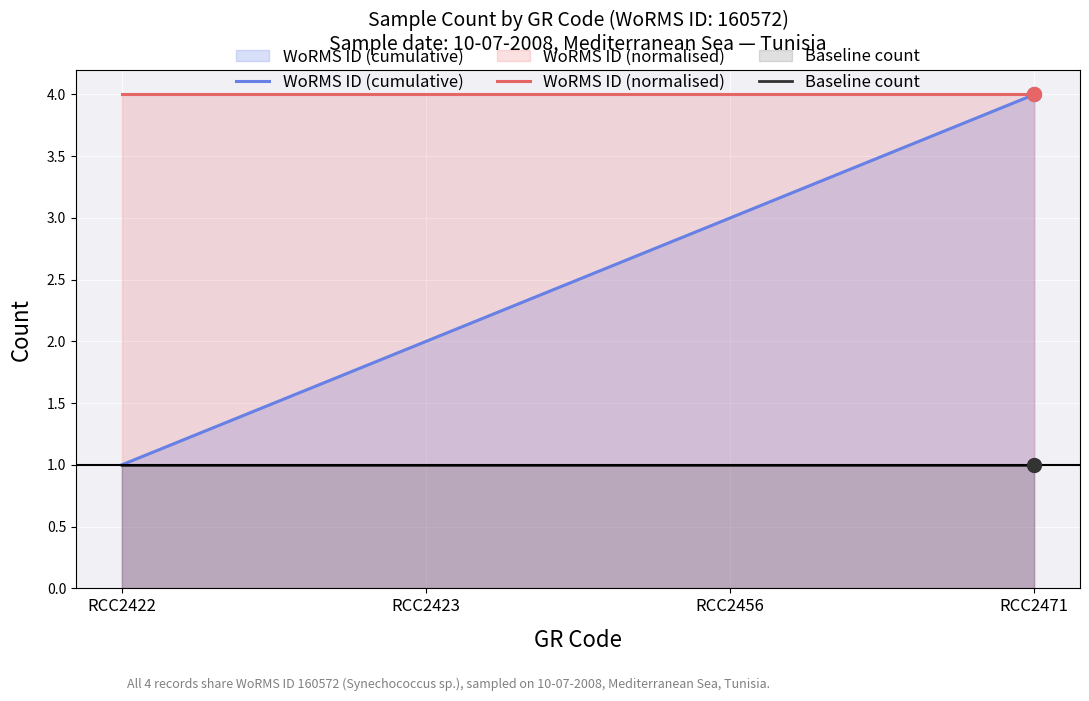

At which category is the sum across all series the highest?

RCC2471